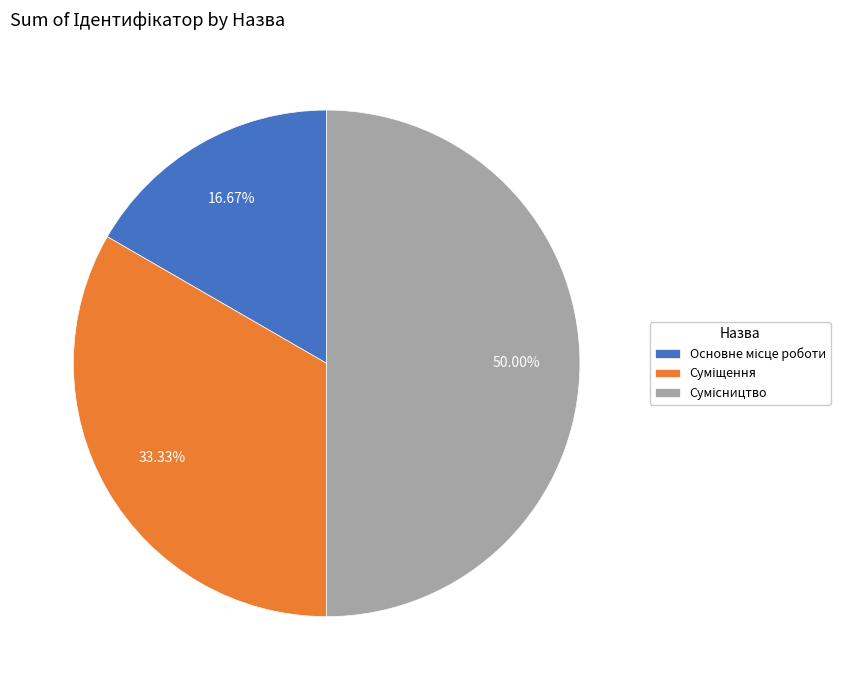

Approximately how many times larger is the value at Сумісництво compared to Основне місце роботи?

3.0